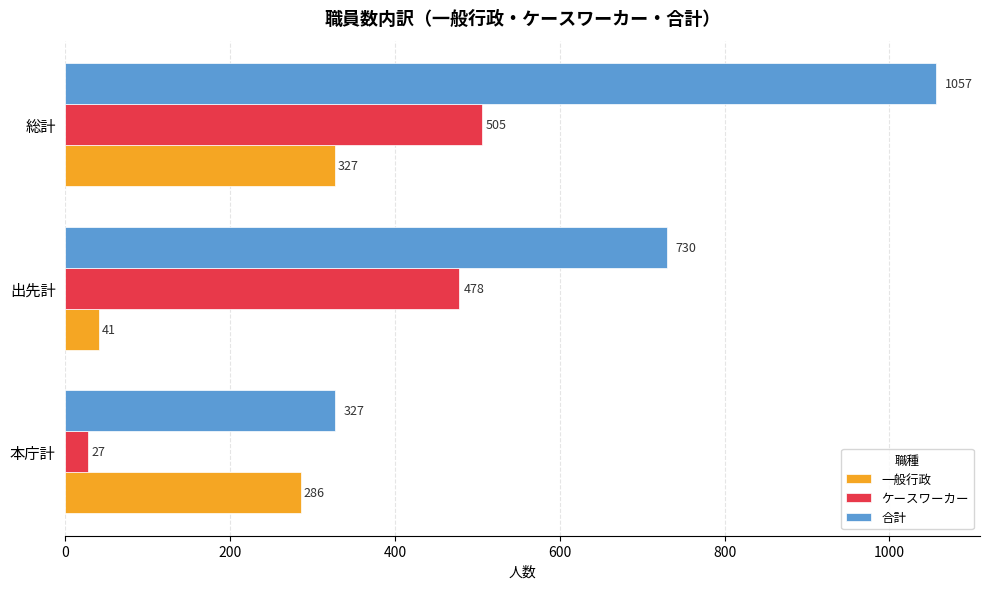

What is the total value across all series at 総計?

1889